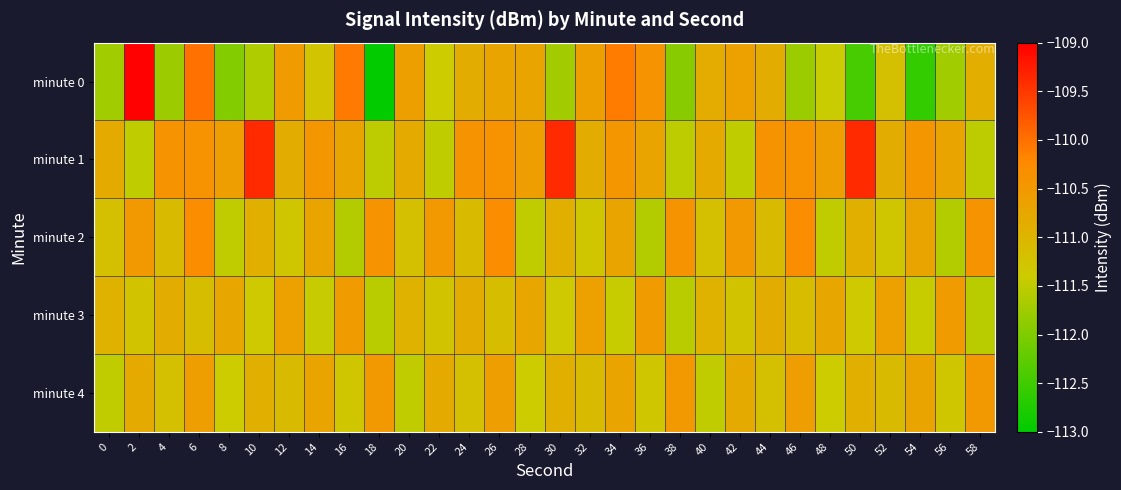

How many series are shown in this chart?

5